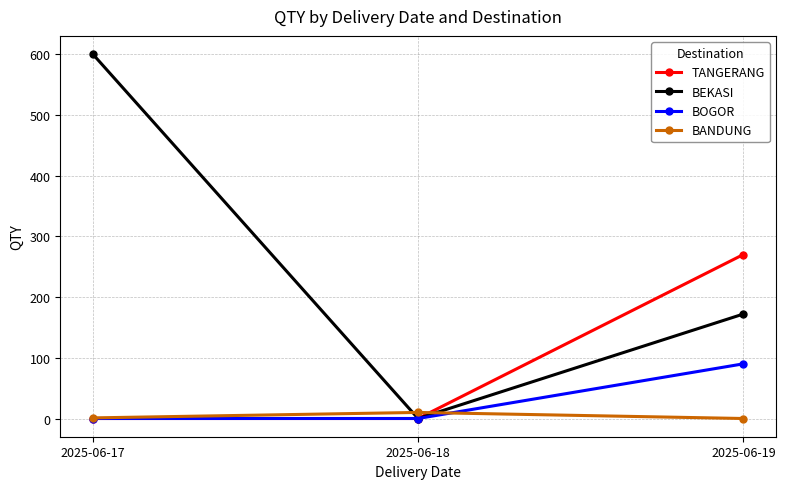

Is it true that BEKASI equals 936 at 2025-06-17?

False